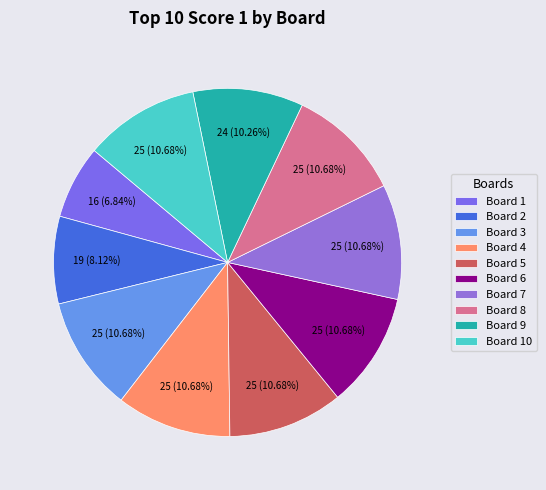

Count the number of slices in the pie.

10